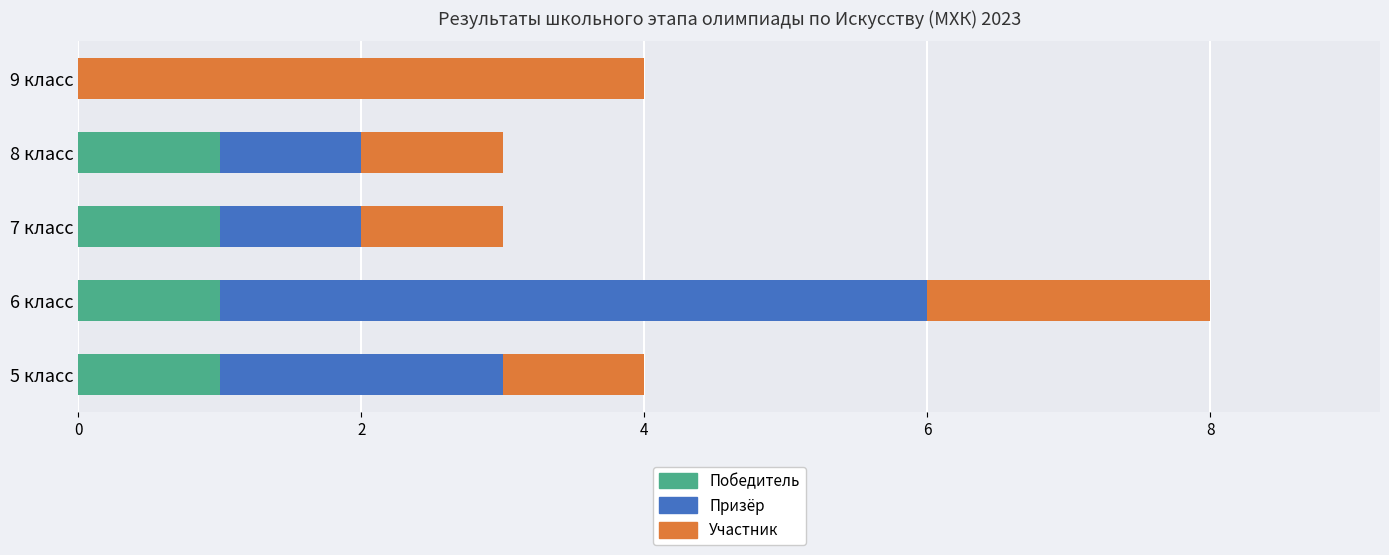

Is it true that Победитель equals 1 at 8 класс?

True